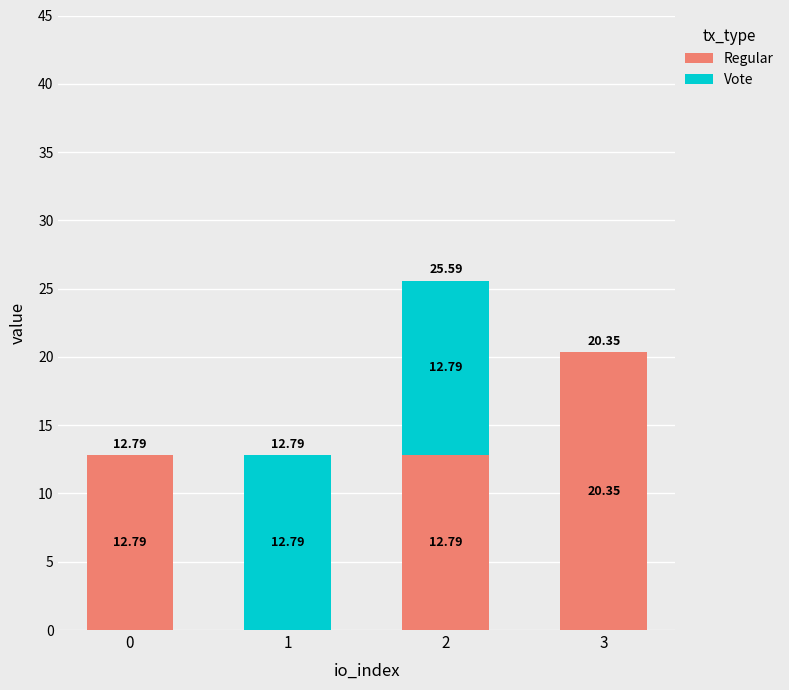

What is the total value across all series at 2?

25.6